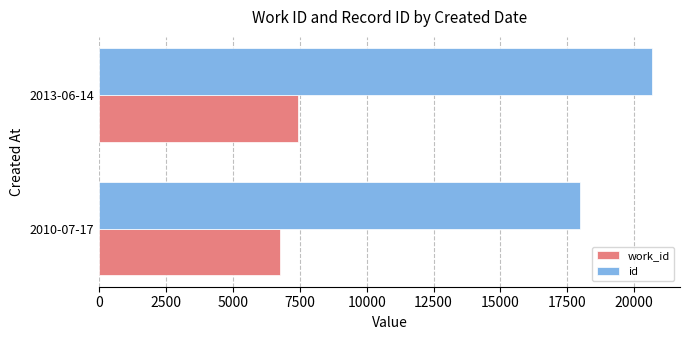

What is the sum of the id values at 2013-06-14 and 2010-07-17?

38657